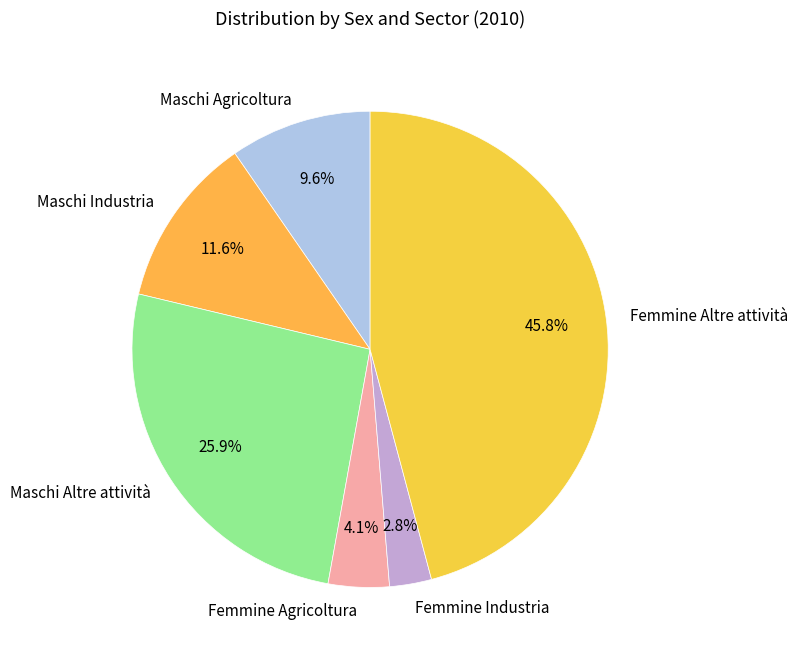

What percentage do Maschi Altre attività and Femmine Industria together represent?

28.8%